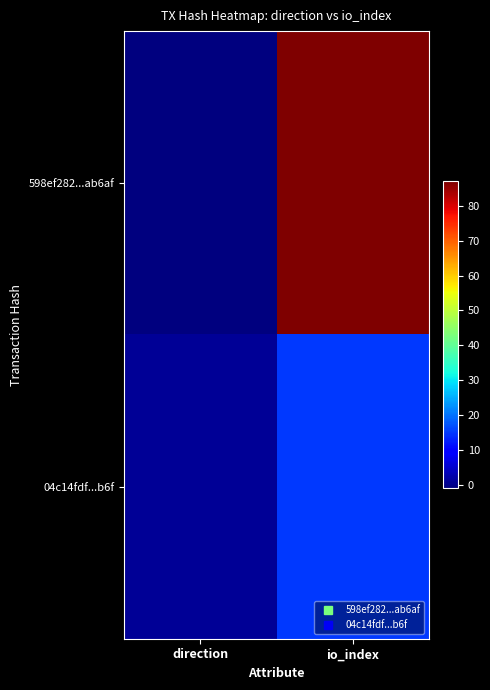

Reading left to right, transcribe all the data shown in this chart.

598ef282...ab6af: direction=-1	io_index=87
04c14fdf...b6f: direction=1	io_index=15